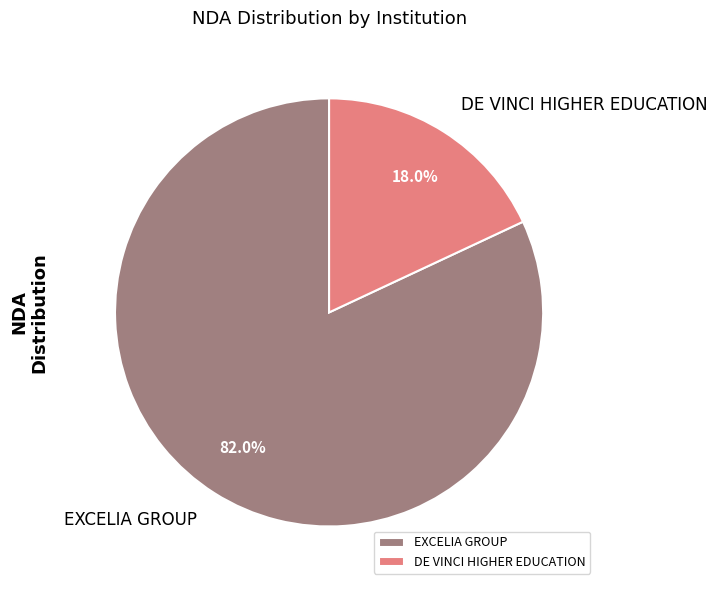

To the nearest percent, what is the difference between the largest and smallest slice percentages?

64%